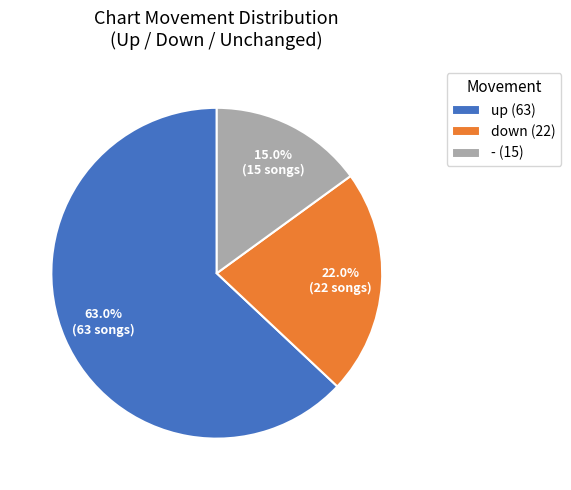

Rank the categories by value from lowest to highest.

-, down, up